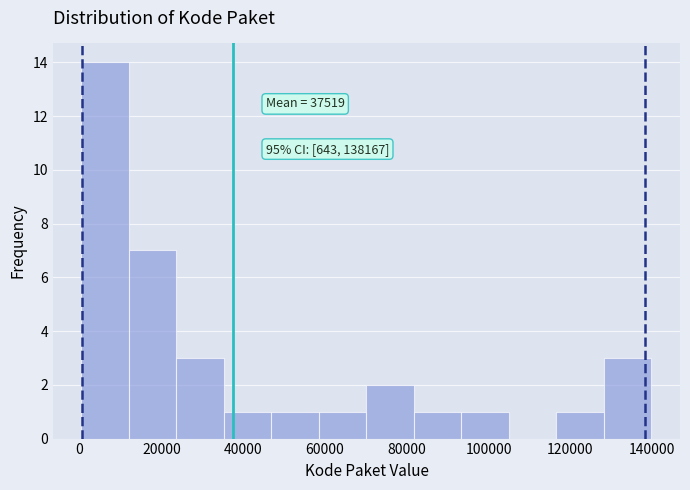

Which range on the x-axis has the tallest bar?

0 to 12000